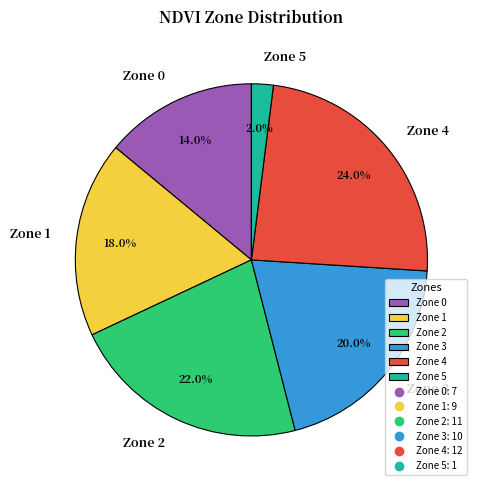

How many slices are in this pie chart?

6